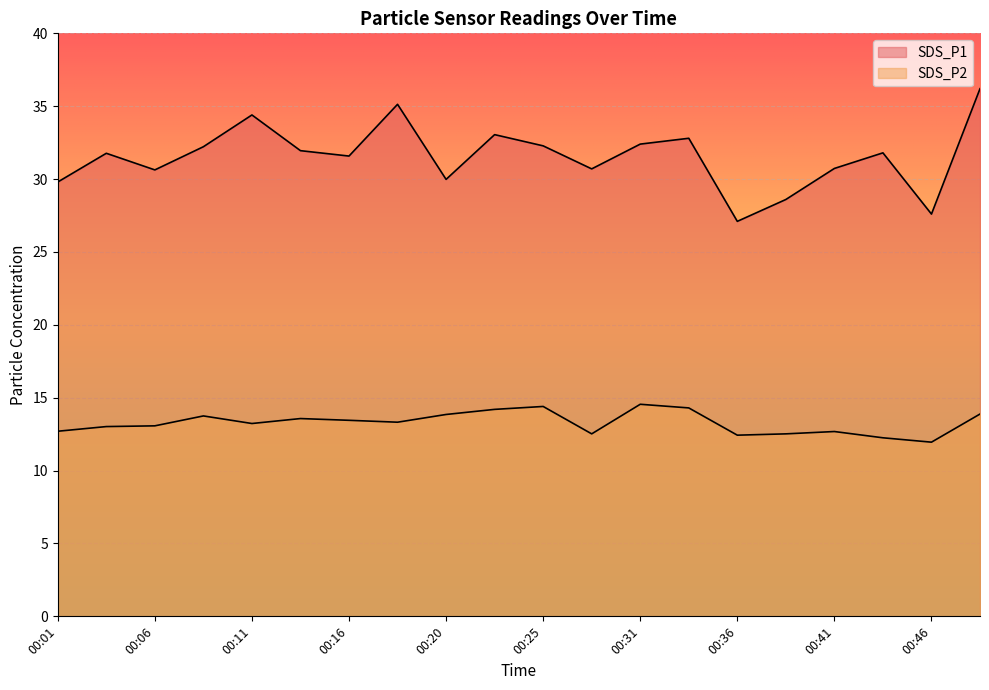

True or false: SDS_P1 and SDS_P2 cross at least once.

False